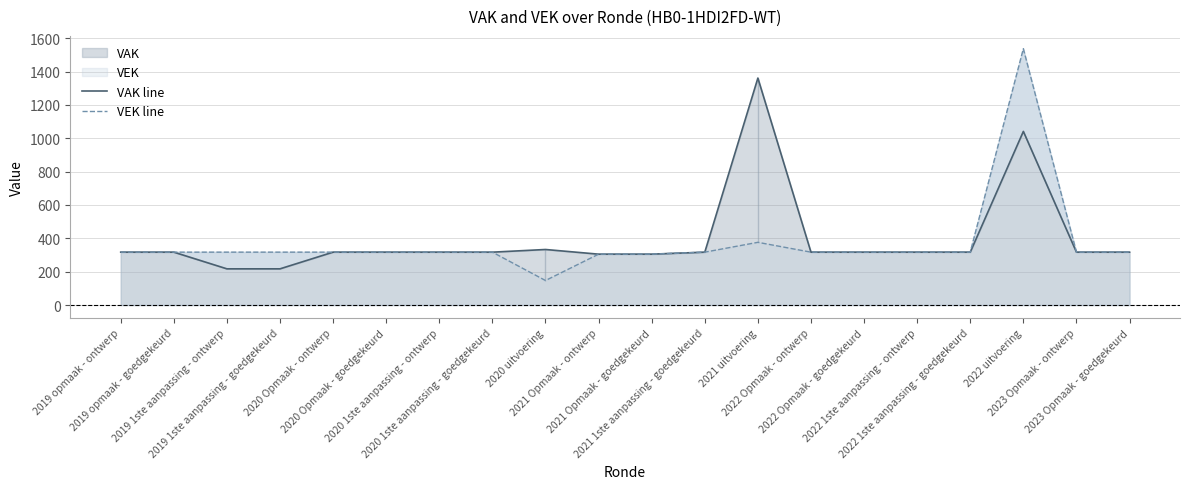

Count the number of categories in the chart.

20